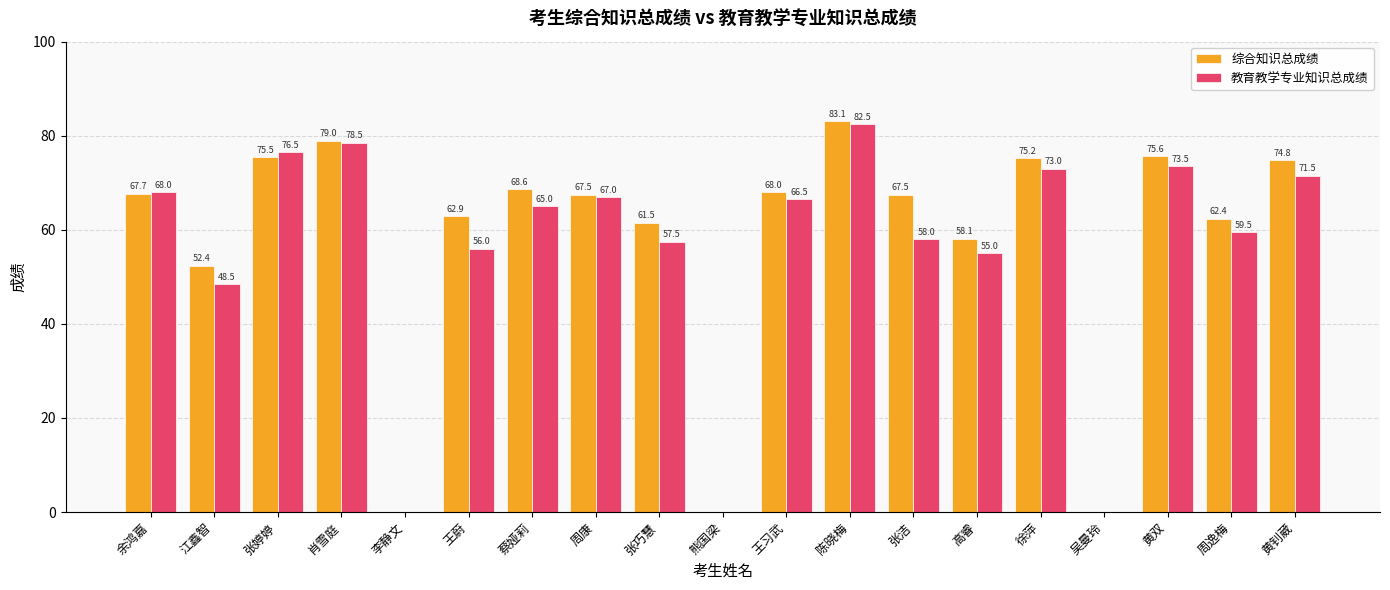

At which label is 教育教学专业知识总成绩 closest to 41?

江鑫智